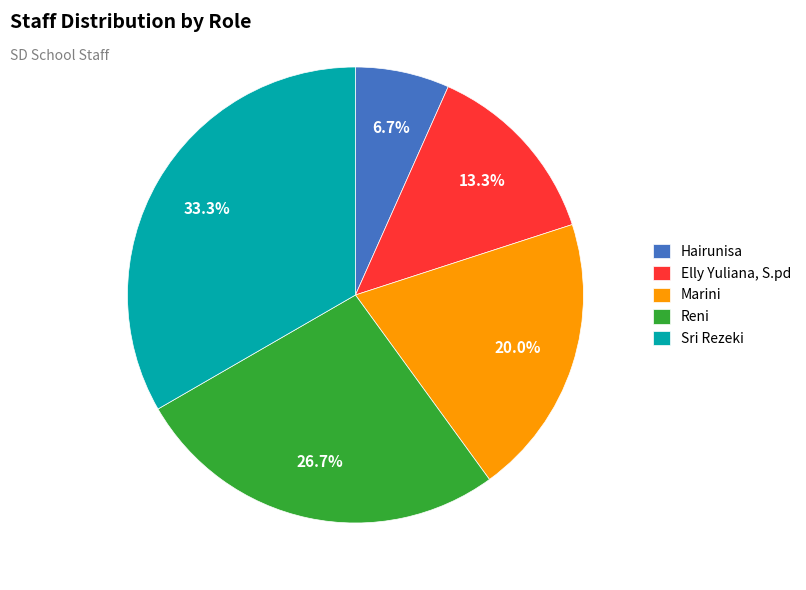

Do Hairunisa and Marini together represent more than half of the pie?

No